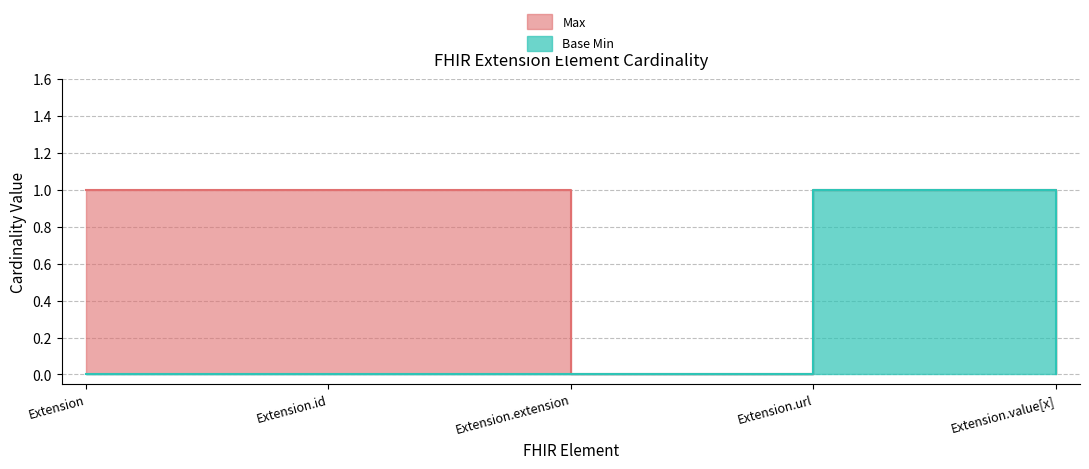

What is the label of the 4th point from the right?

Extension.id